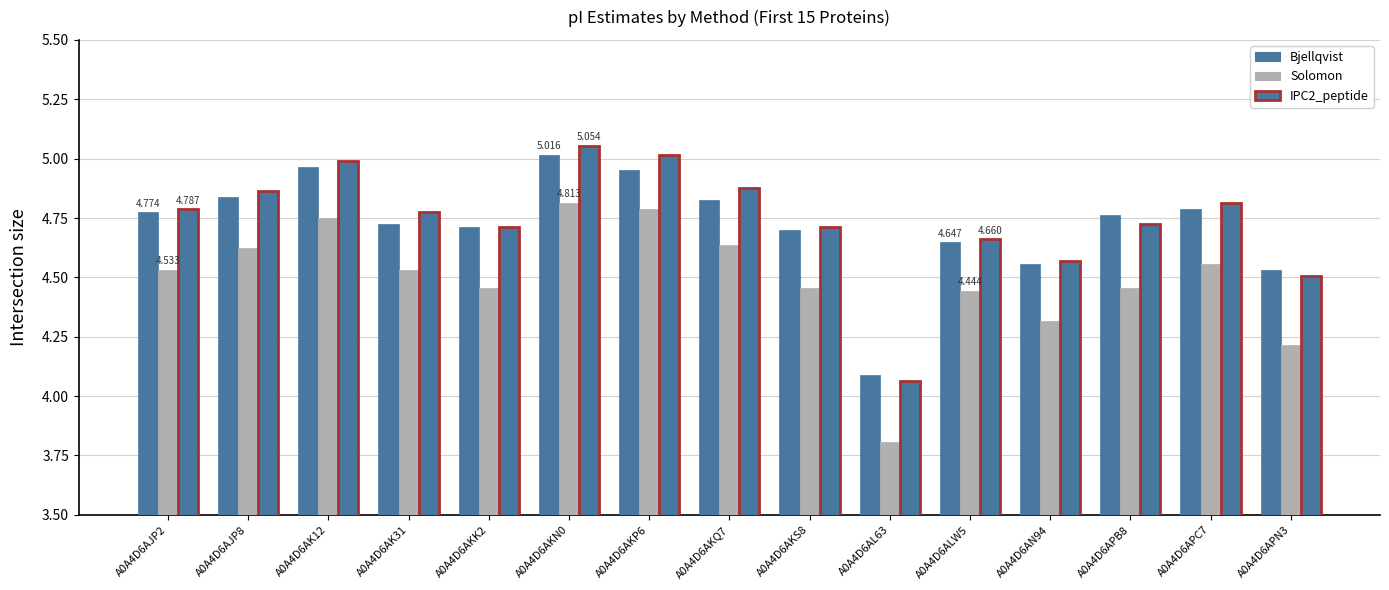

What is the total value across all series at A0A4D6APC7?

14.2